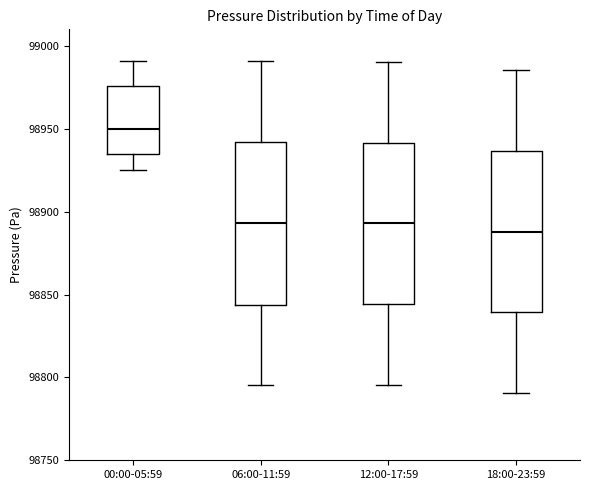

Reading left to right, transcribe this box plot: for each box, give where its median line is, the range the box spans, and where its two whiskers end, as read against the y-axis. The values are not printed on the chart, so give them approximately, as read against the axis.

00:00-05:59: median 98950, box 98935 to 98975, whiskers 98925 to 98990
06:00-11:59: median 98895, box 98845 to 98940, whiskers 98795 to 98990
12:00-17:59: median 98895, box 98845 to 98940, whiskers 98795 to 98990
18:00-23:59: median 98890, box 98840 to 98935, whiskers 98790 to 98985